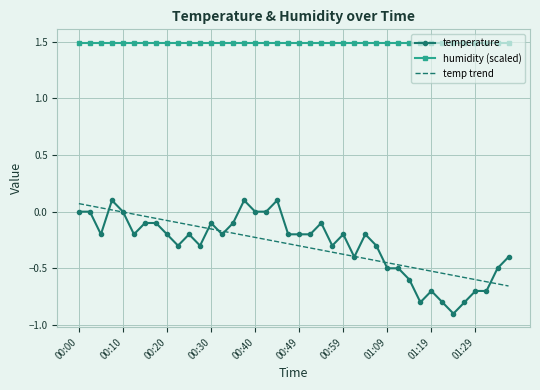

True or false: humidity (scaled) and temp trend intersect in this chart.

False